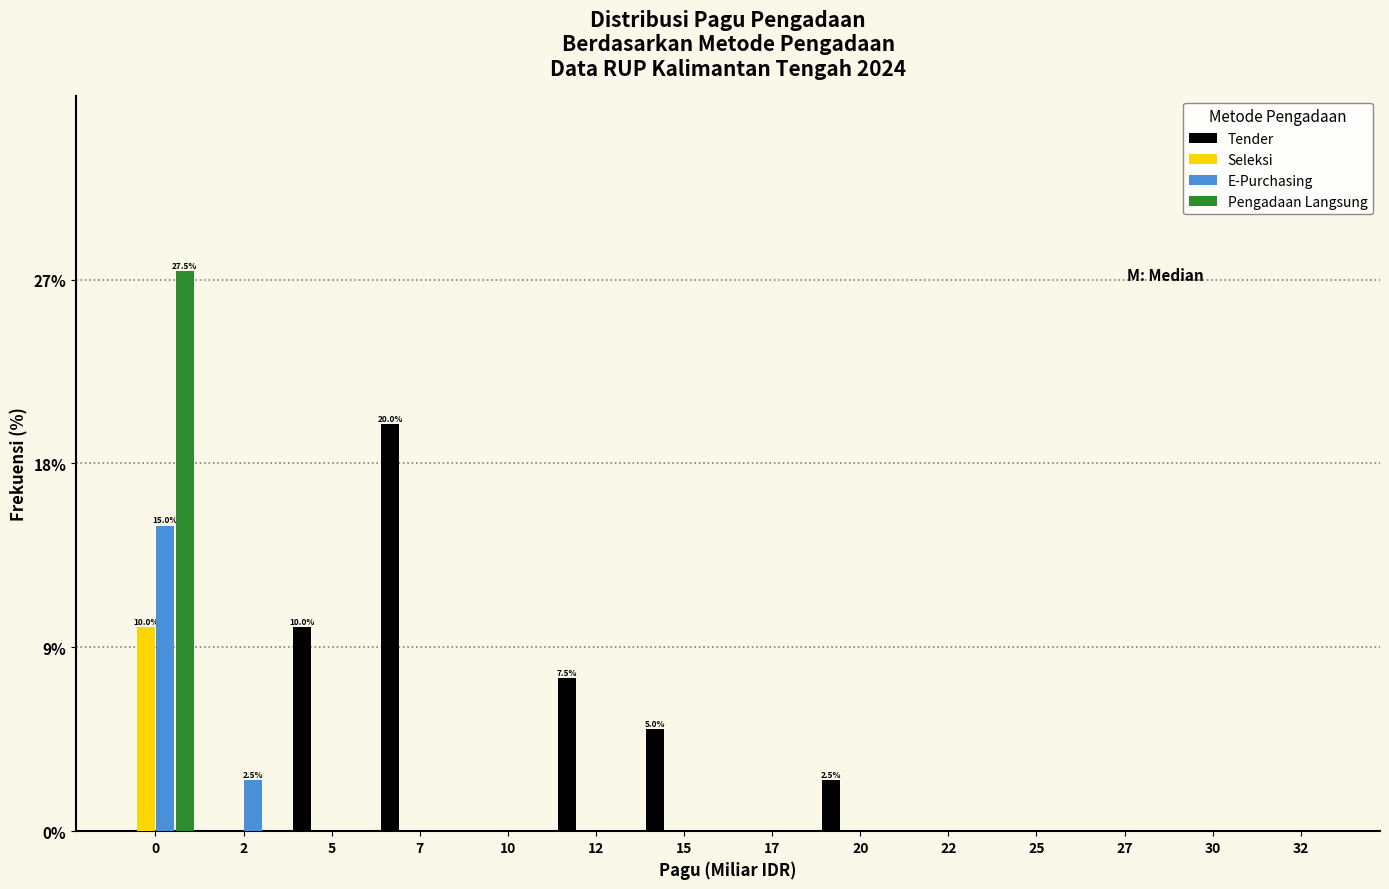

What is the maximum value for Seleksi?

10.0